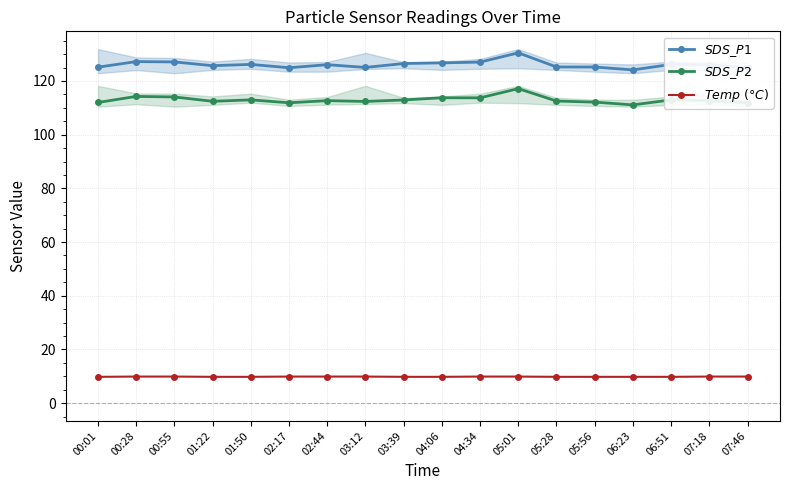

True or false: $SDS\_P2$ has a value of 117.2 at 05:01.

True